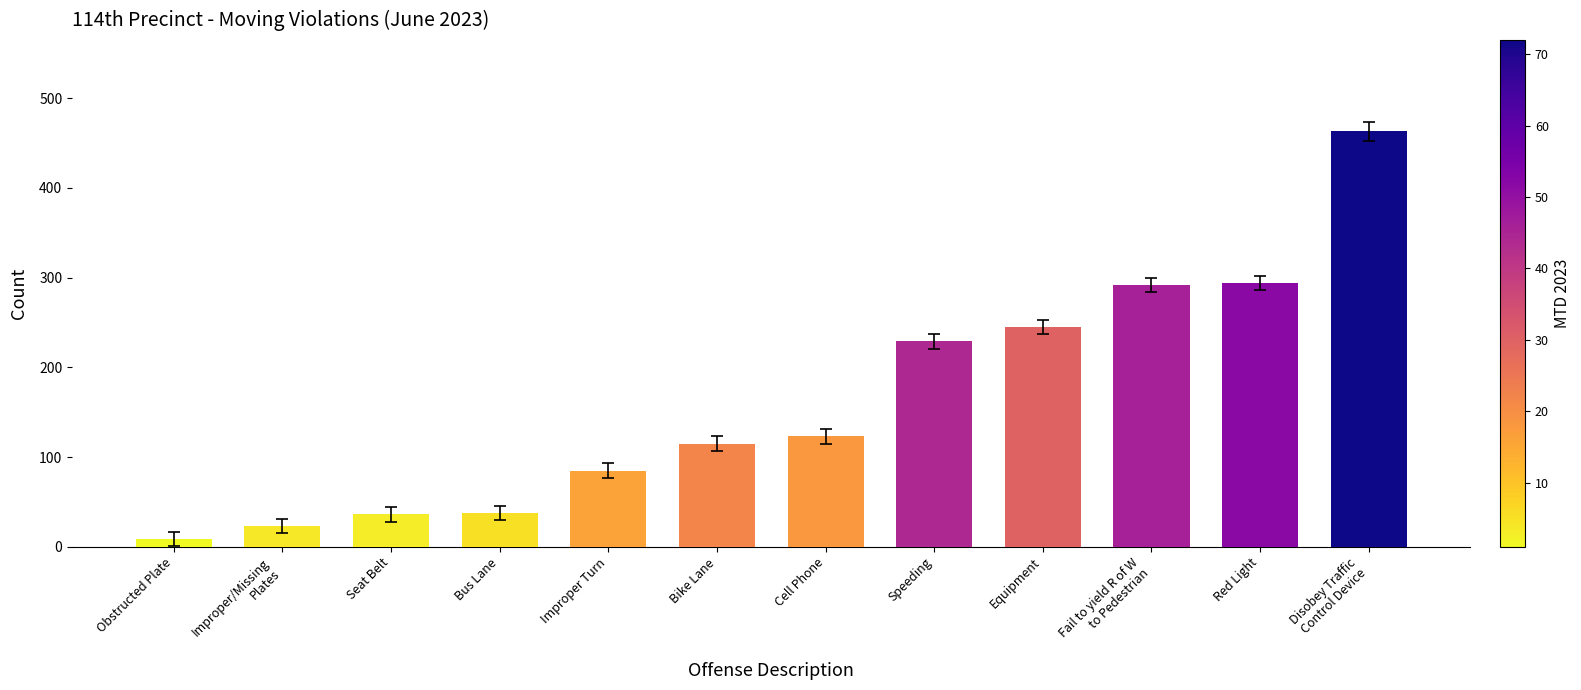

What is the label of the 6th bar from the left?

Bike Lane